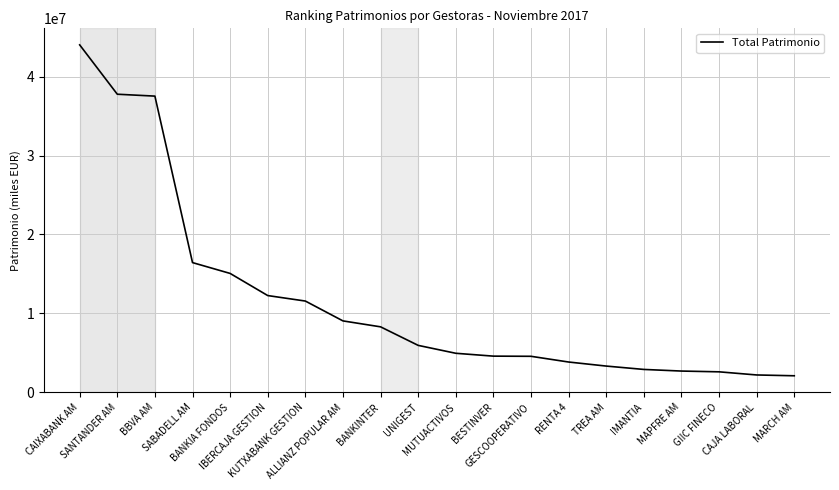

At which label does the data first exceed 5928975?

CAIXABANK AM